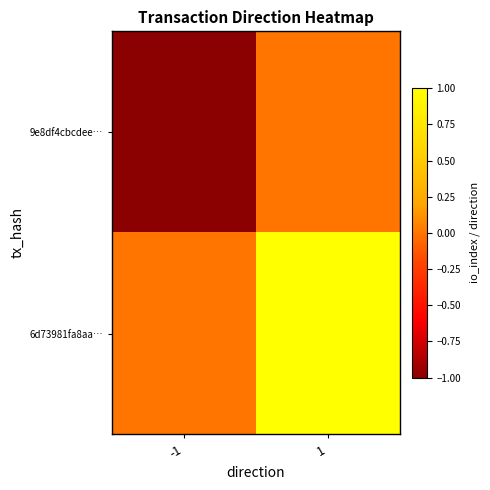

Reading left to right, list all the values displayed in this chart.

9e8df4cbcdee…: -1=-1	1=0
6d73981fa8aa…: -1=0	1=1